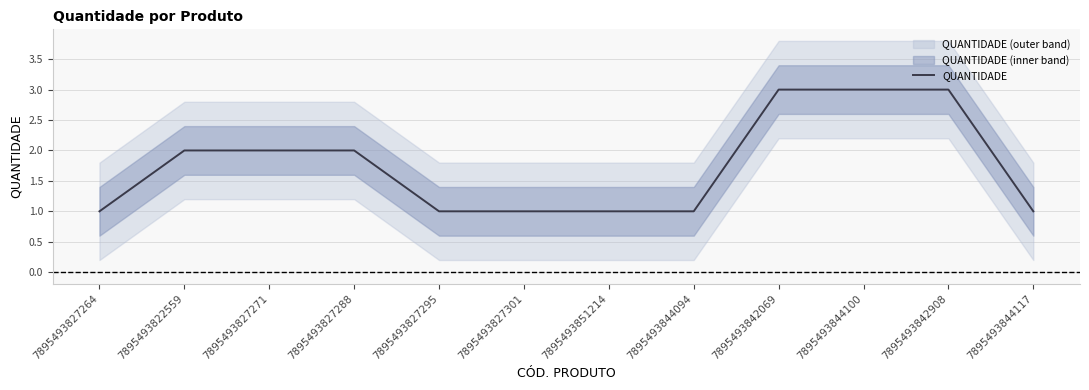

Rank the categories by value from highest to lowest.

7895493842069, 7895493844100, 7895493842908, 7895493822559, 7895493827271, 7895493827288, 7895493827264, 7895493827295, 7895493827301, 7895493851214, 7895493844094, 7895493844117